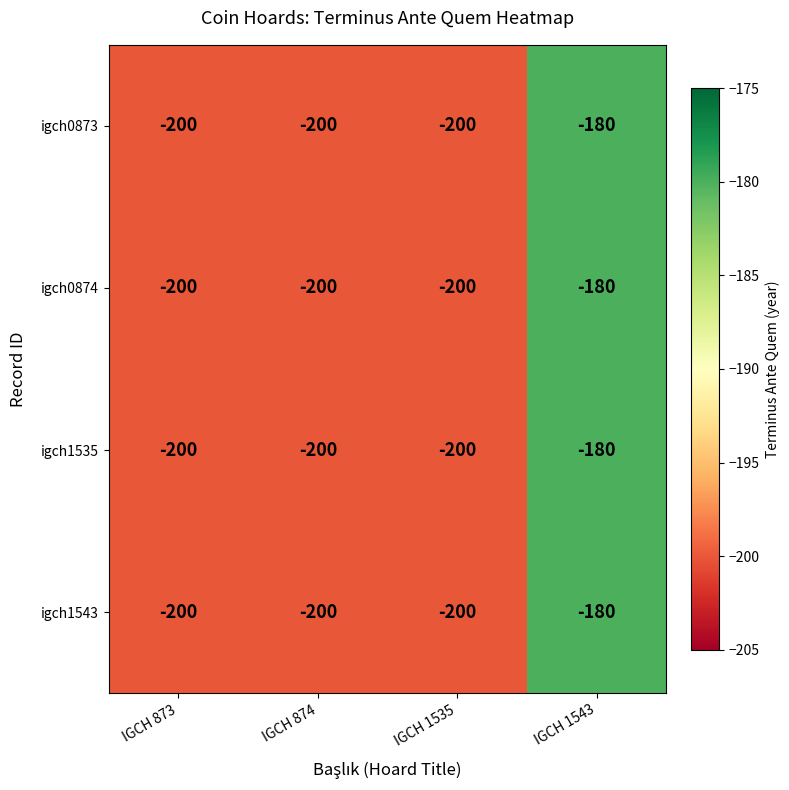

True or false: igch0874 has a value of -137 at IGCH 873.

False